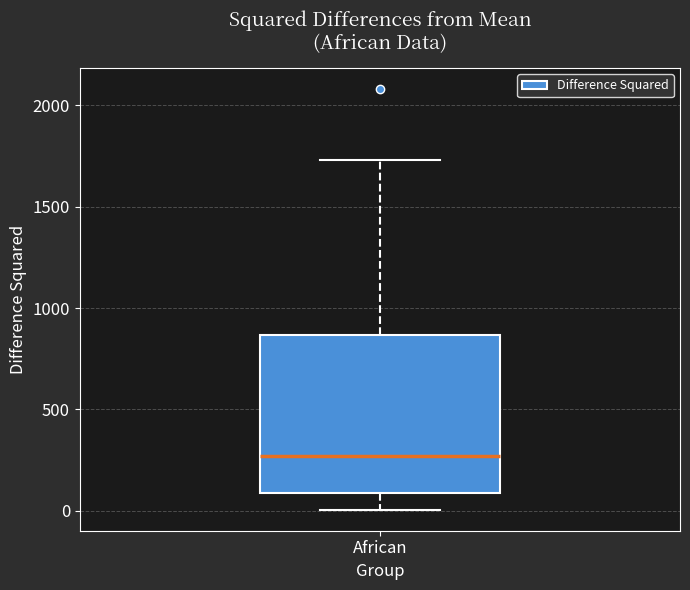

Read this box plot against the y-axis: the position of the median line, the range covered by the box, and the ends of both whiskers. The values are not printed on the chart, so give them approximately, as read against the axis.

median 250, box 100 to 850, whiskers 0 to 1750